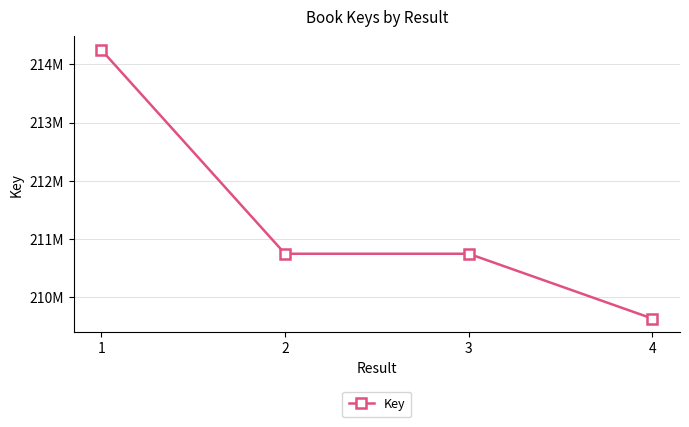

The chart shows a value of 117785590 at 2. True or false?

False